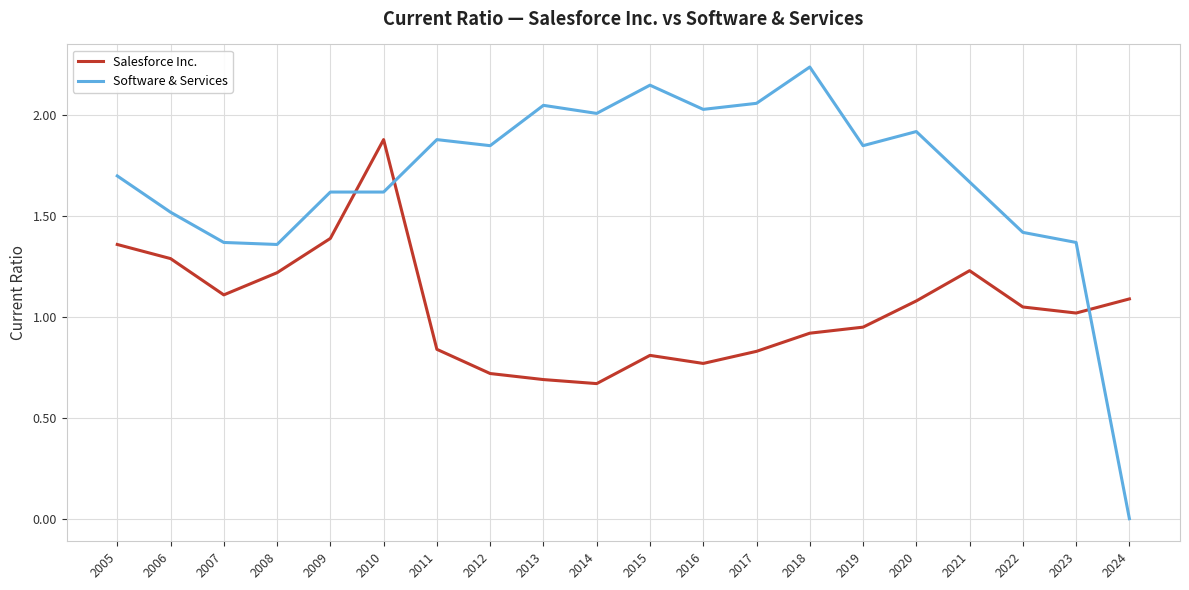

What is the approximate value of Salesforce Inc. at 2006?

1.3